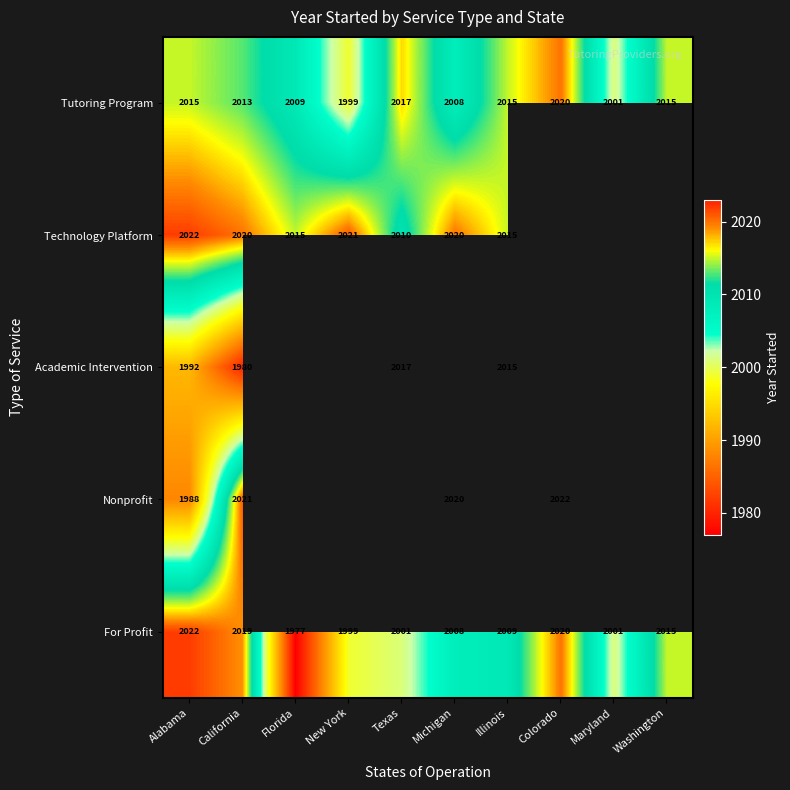

Between Texas and Maryland, which is larger?

Texas